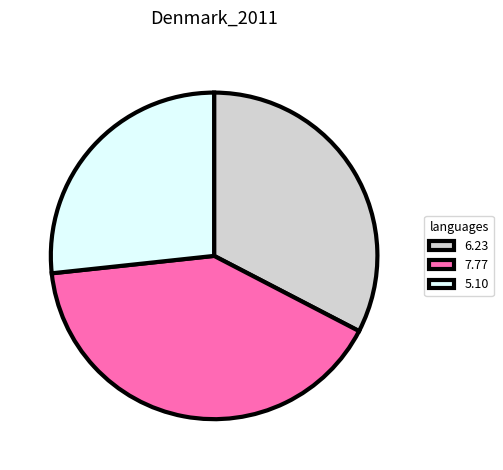

Rank the categories by value from lowest to highest.

5.10, 6.23, 7.77